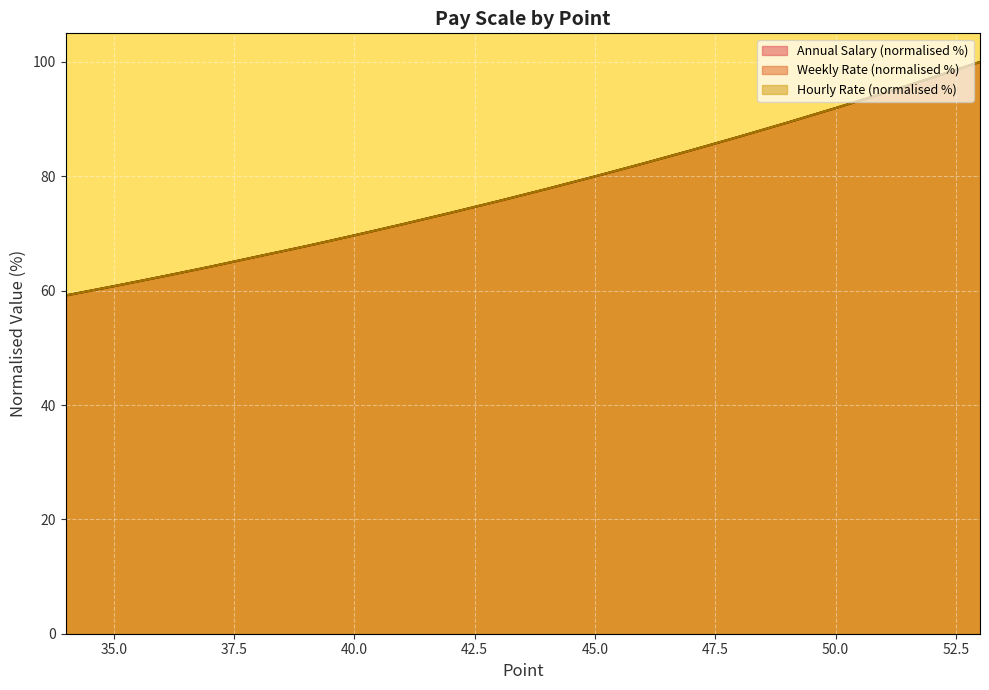

What is the value of the Hourly Rate point at the 10th from the left?

77.8